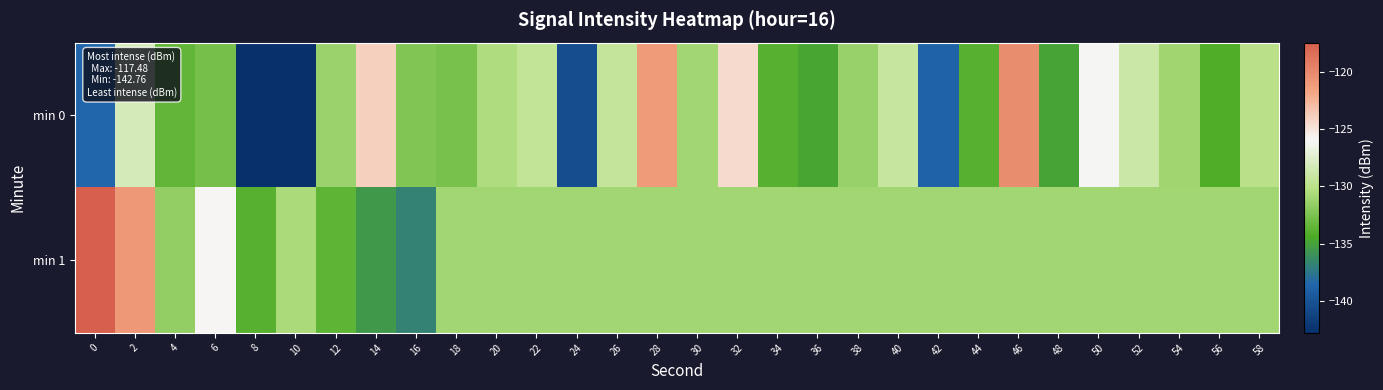

Count the number of data series in this chart.

2